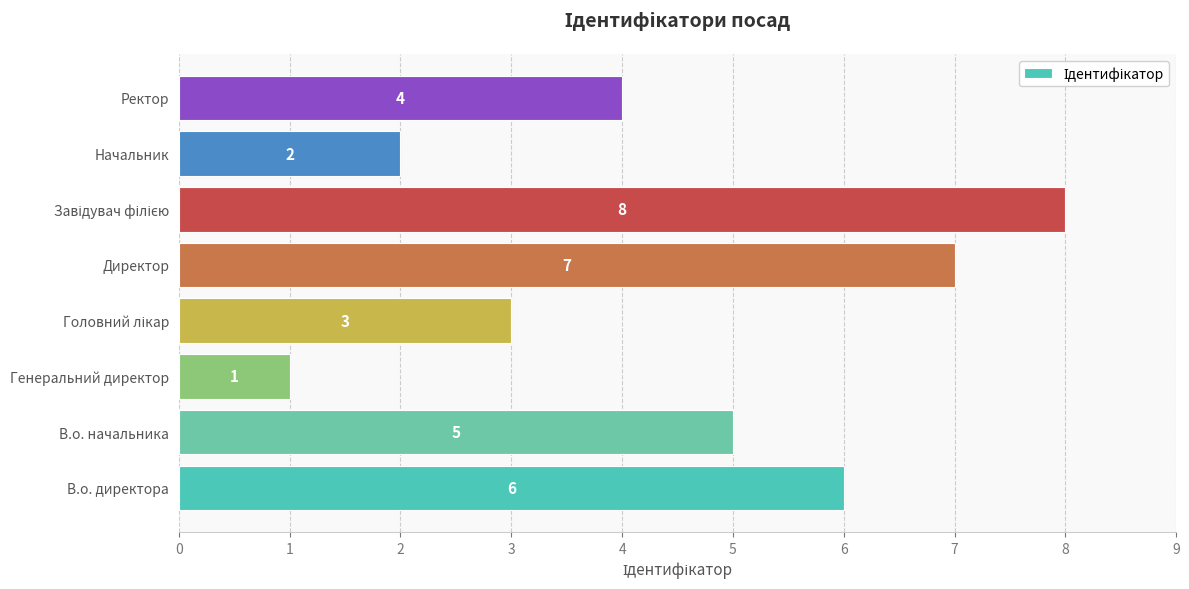

True or false: the data shows 2 at Начальник.

True